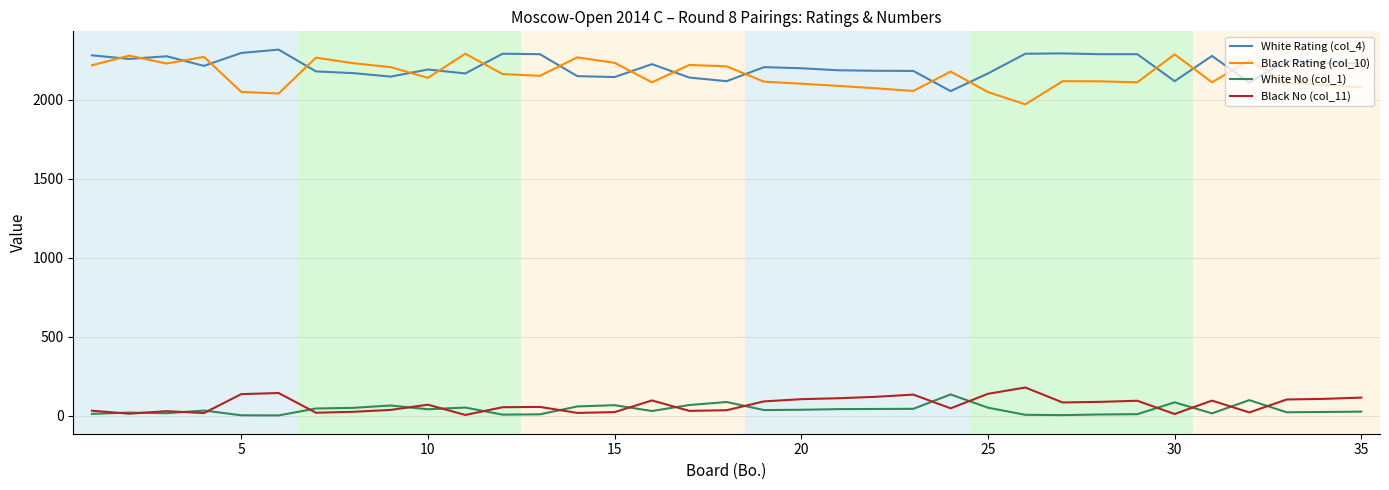

True or false: White No (col_1) and White Rating (col_4) cross at least once.

False